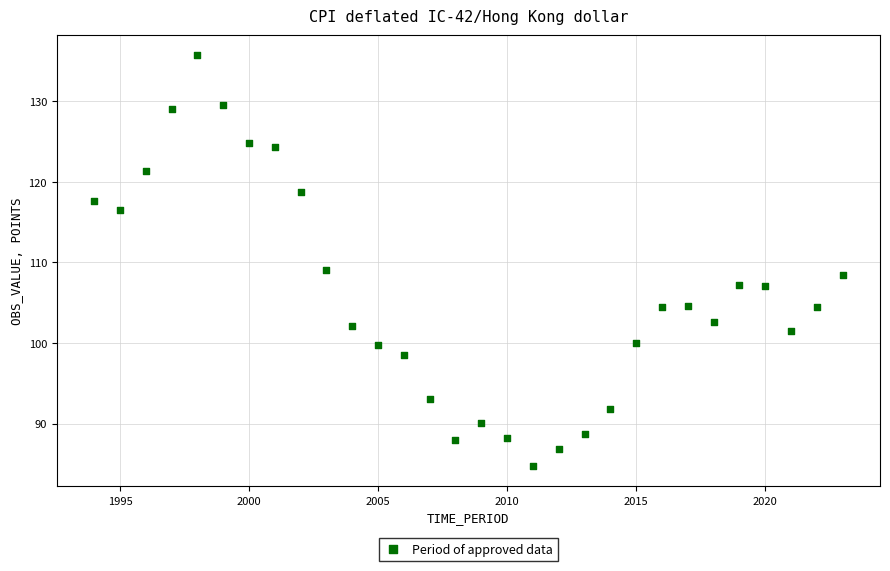

What is the range of Y values (max minus min)?

50.9